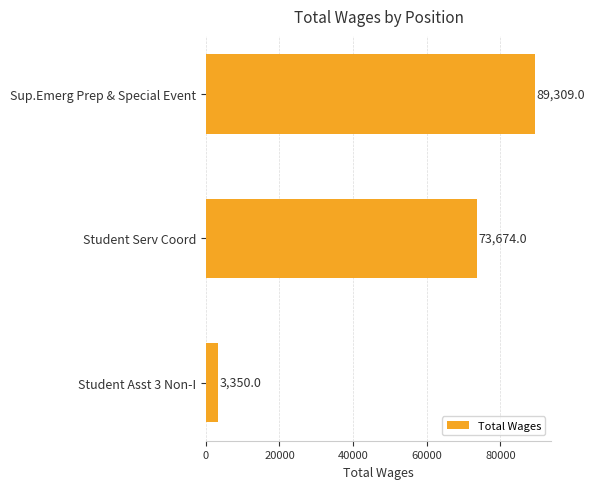

Count the values in the range 3350 to 89309.

3